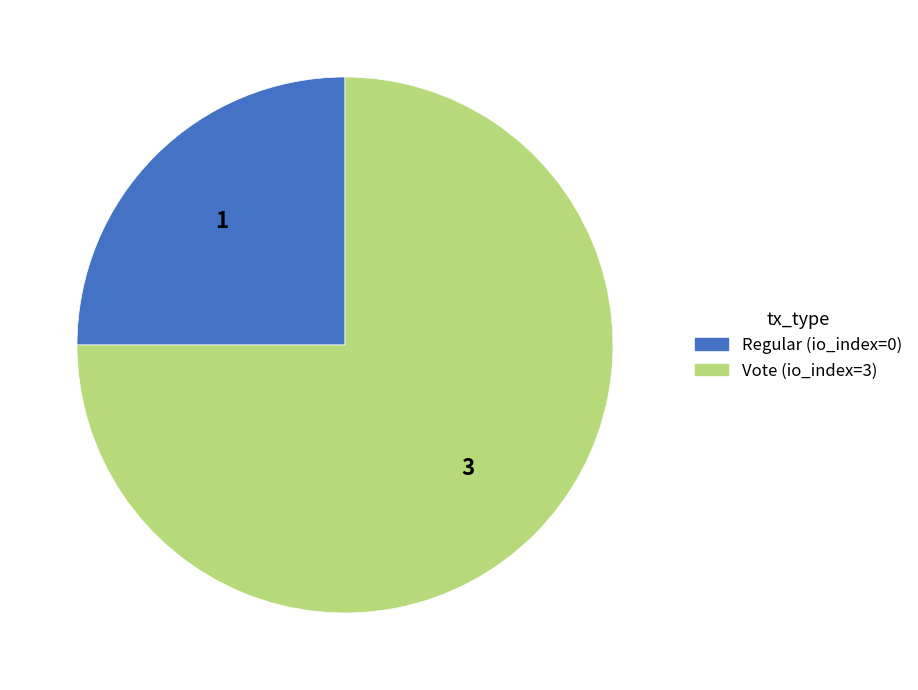

Do Vote (io_index=3) and Regular (io_index=0) together represent more than half of the pie?

Yes